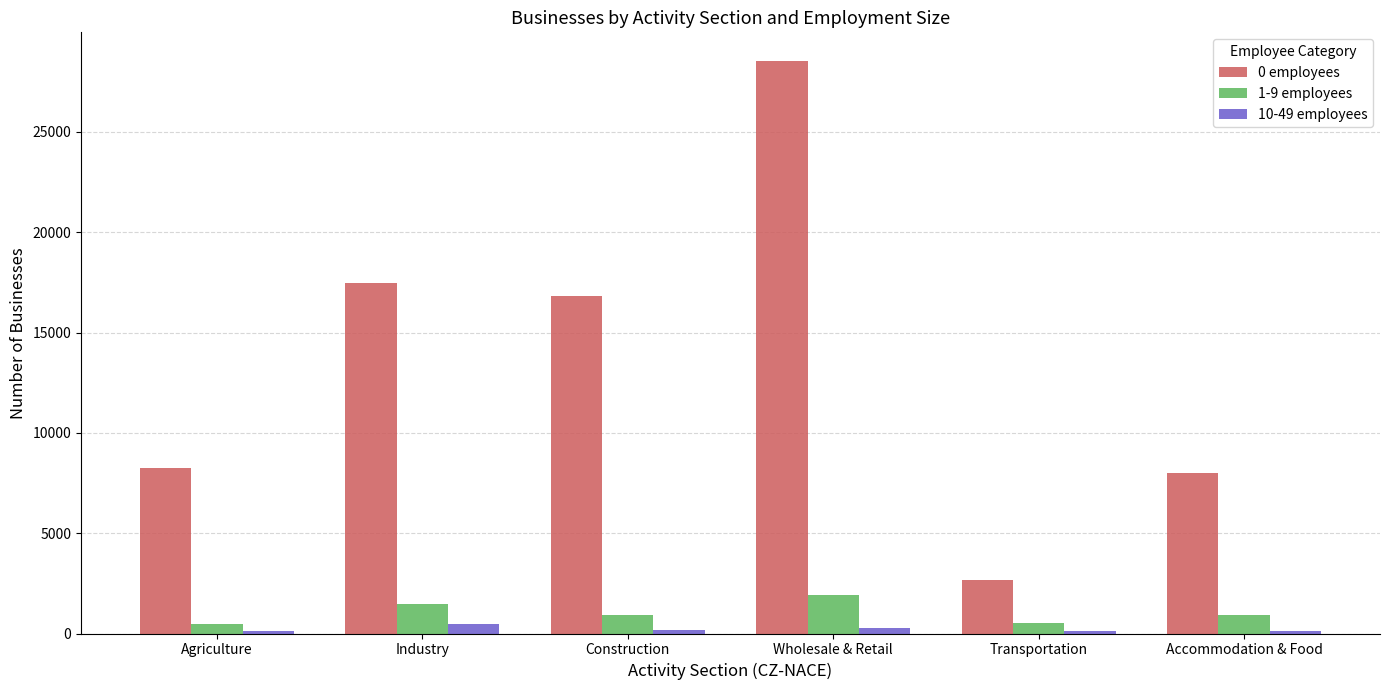

The value of 1-9 employees at Accommodation & Food is 915. True or false?

True